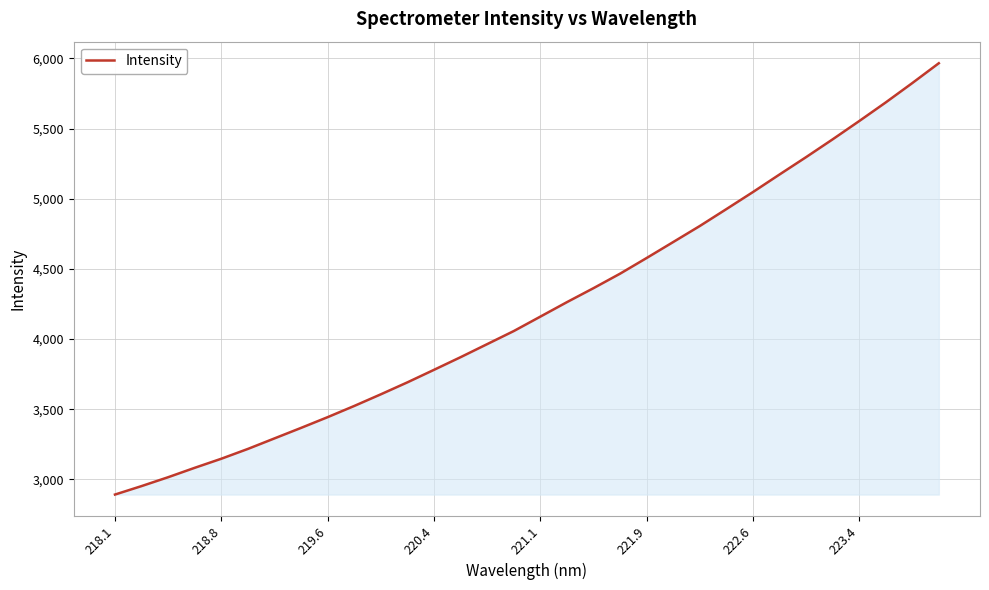

What is the greatest value displayed?

5965.8